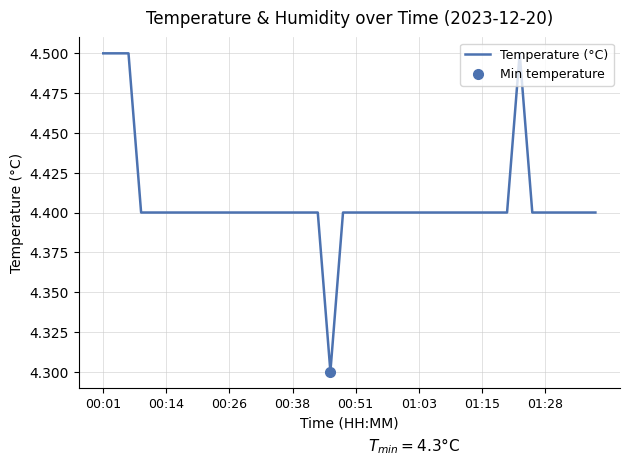

What is the maximum value for Temperature (°C)?

4.5